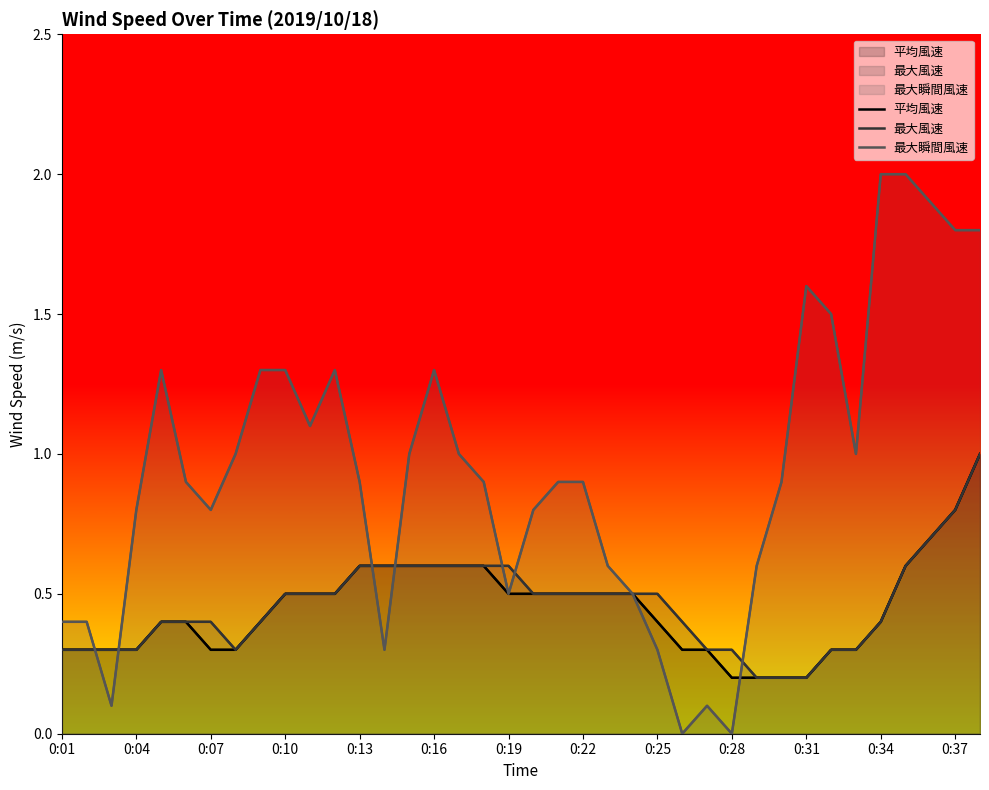

True or false: 平均風速 and 最大風速 intersect in this chart.

False